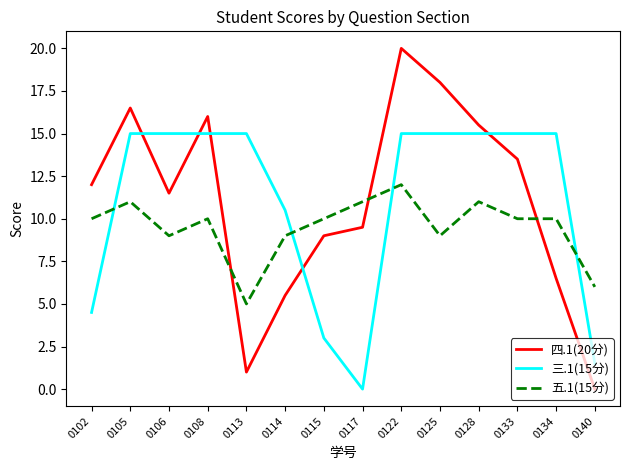

What are all the series names shown in the legend?

四.1(20分), 三.1(15分), 五.1(15分)